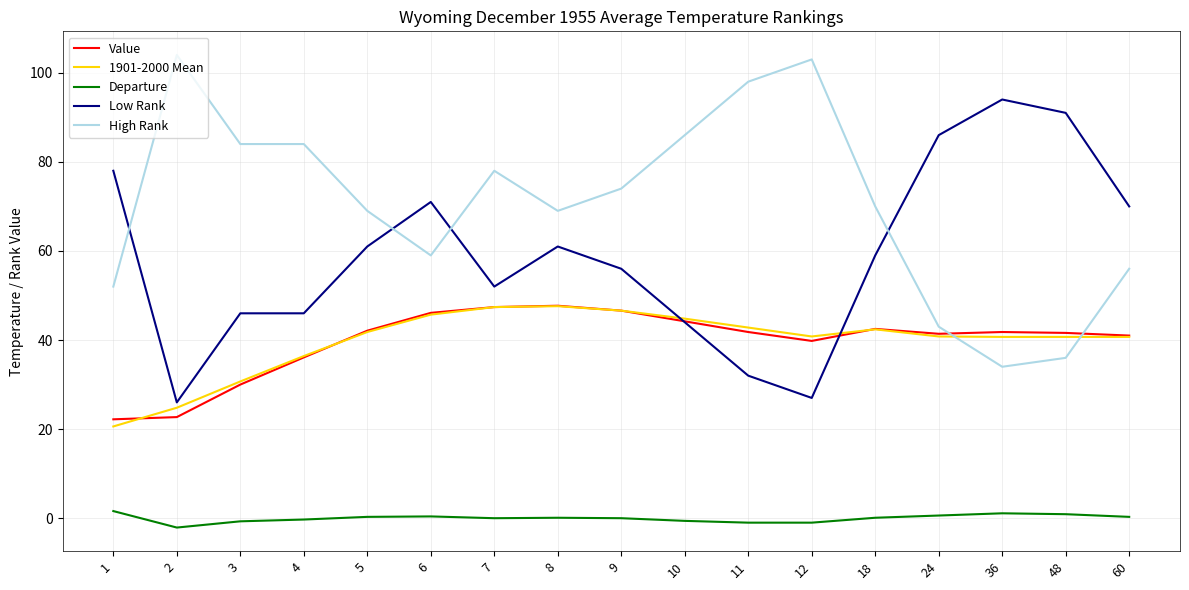

At which label does 1901-2000 Mean first exceed 40?

5